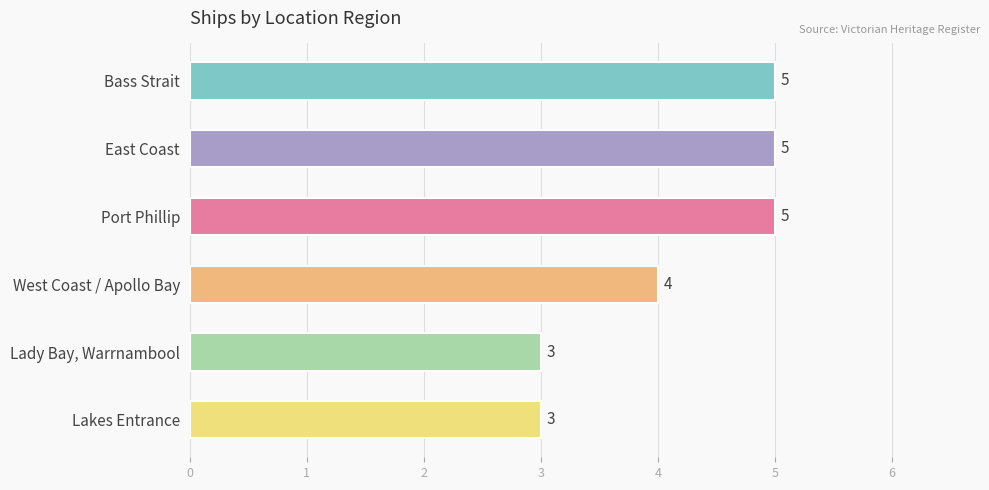

The value at Lady Bay, Warrnambool is 3. True or false?

True